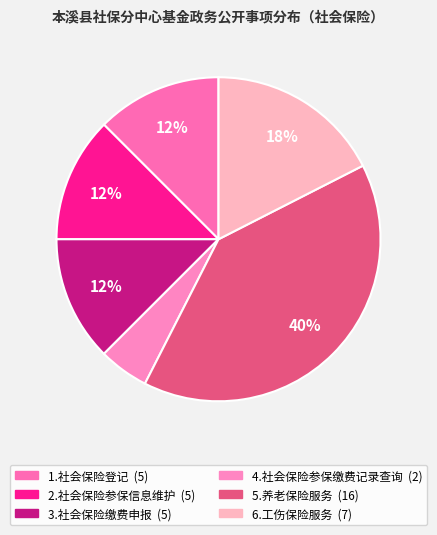

Count the number of slices in the pie.

6